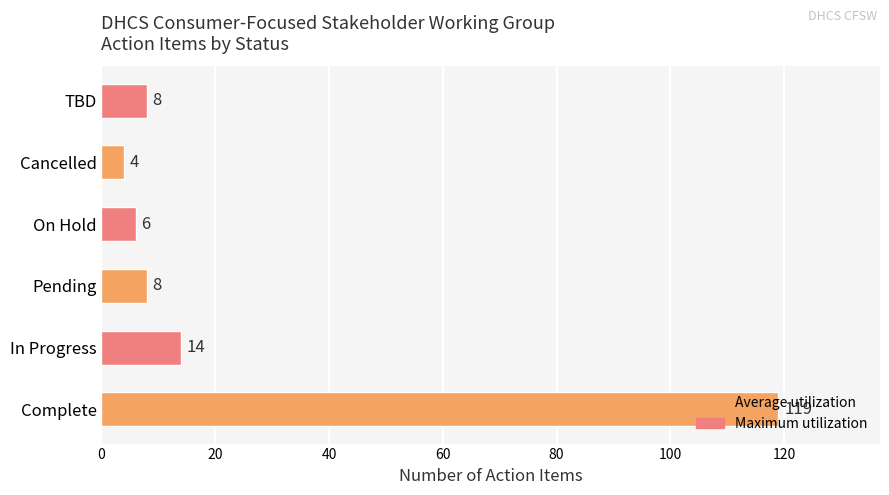

What is the ratio of the value at Cancelled to the value at In Progress?

0.3